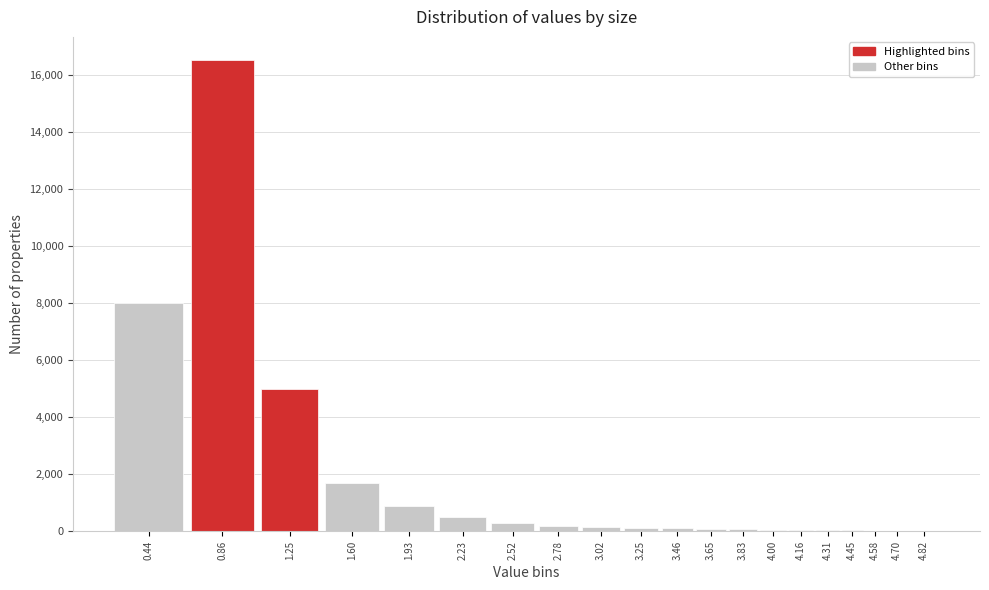

What is the sum of all values?

33910